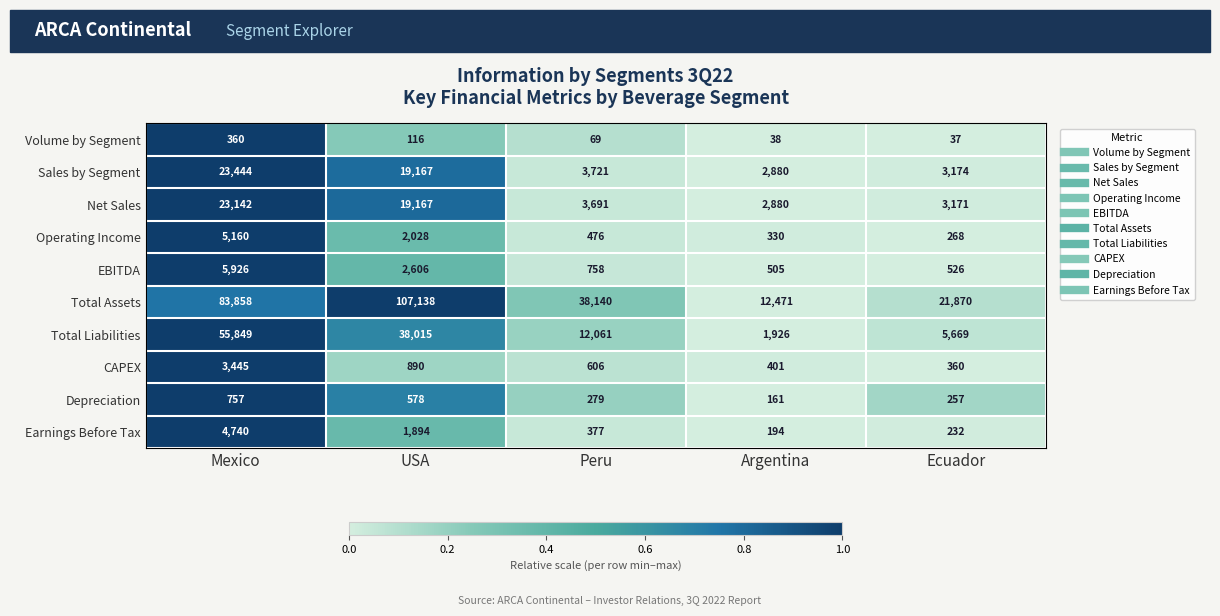

Read the EBITDA value at Mexico, to the nearest 100.

5900